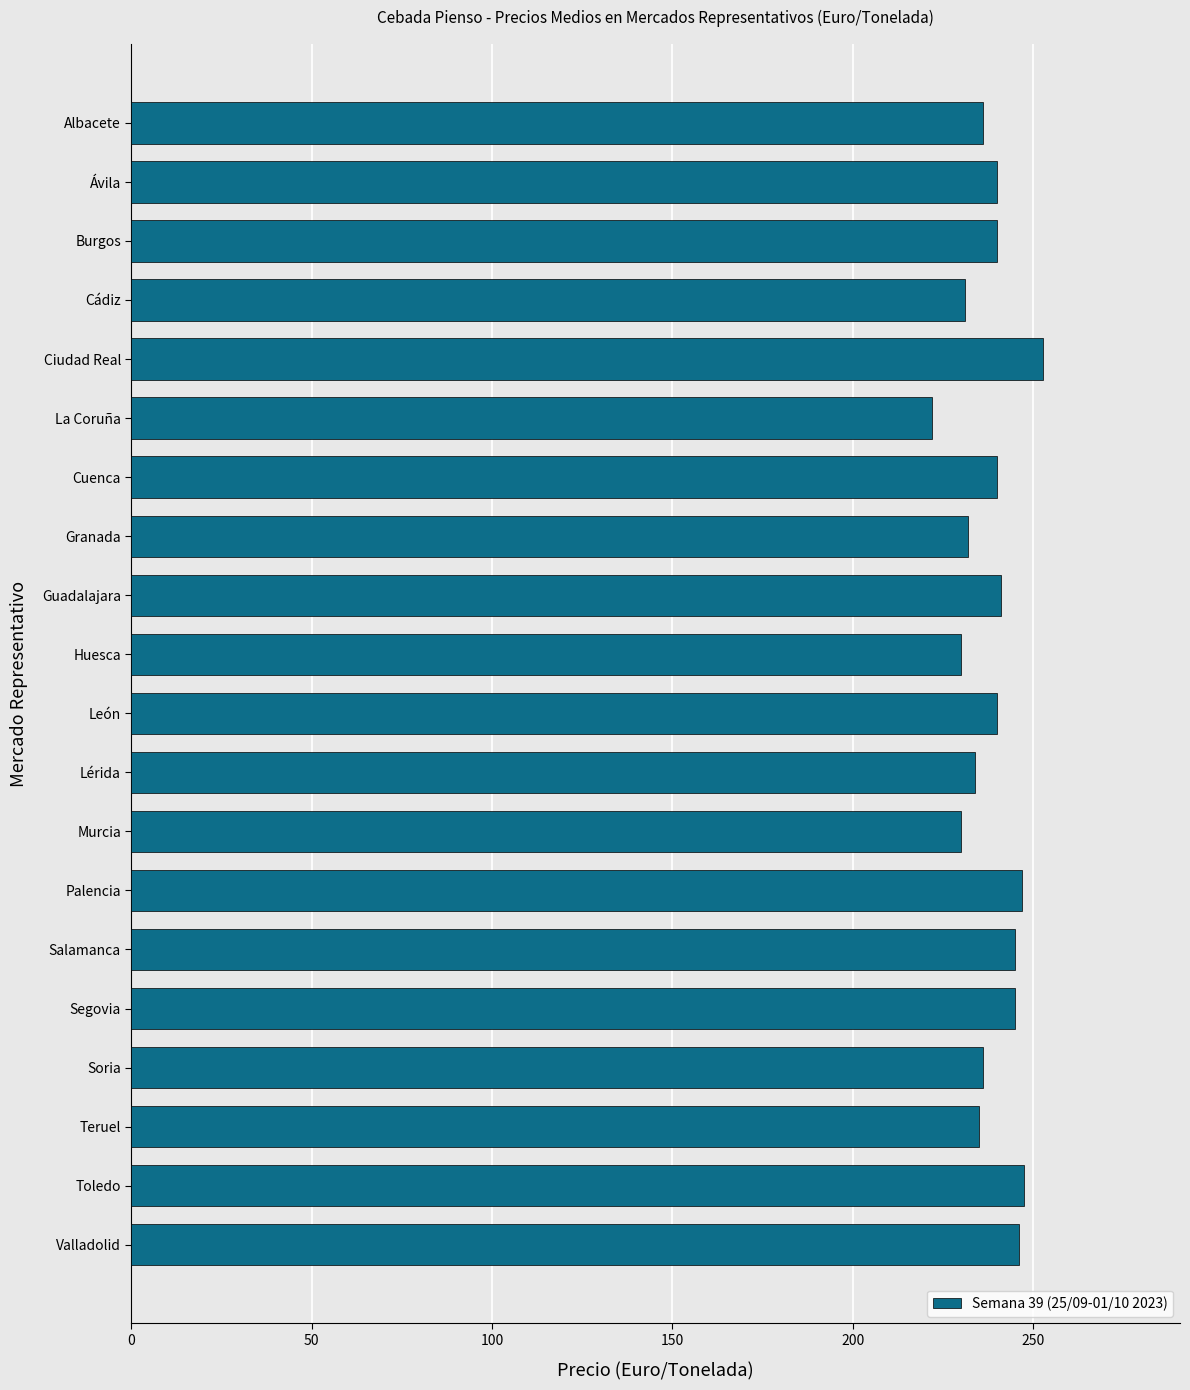

What is the label of the 11th bar from the bottom?

Huesca